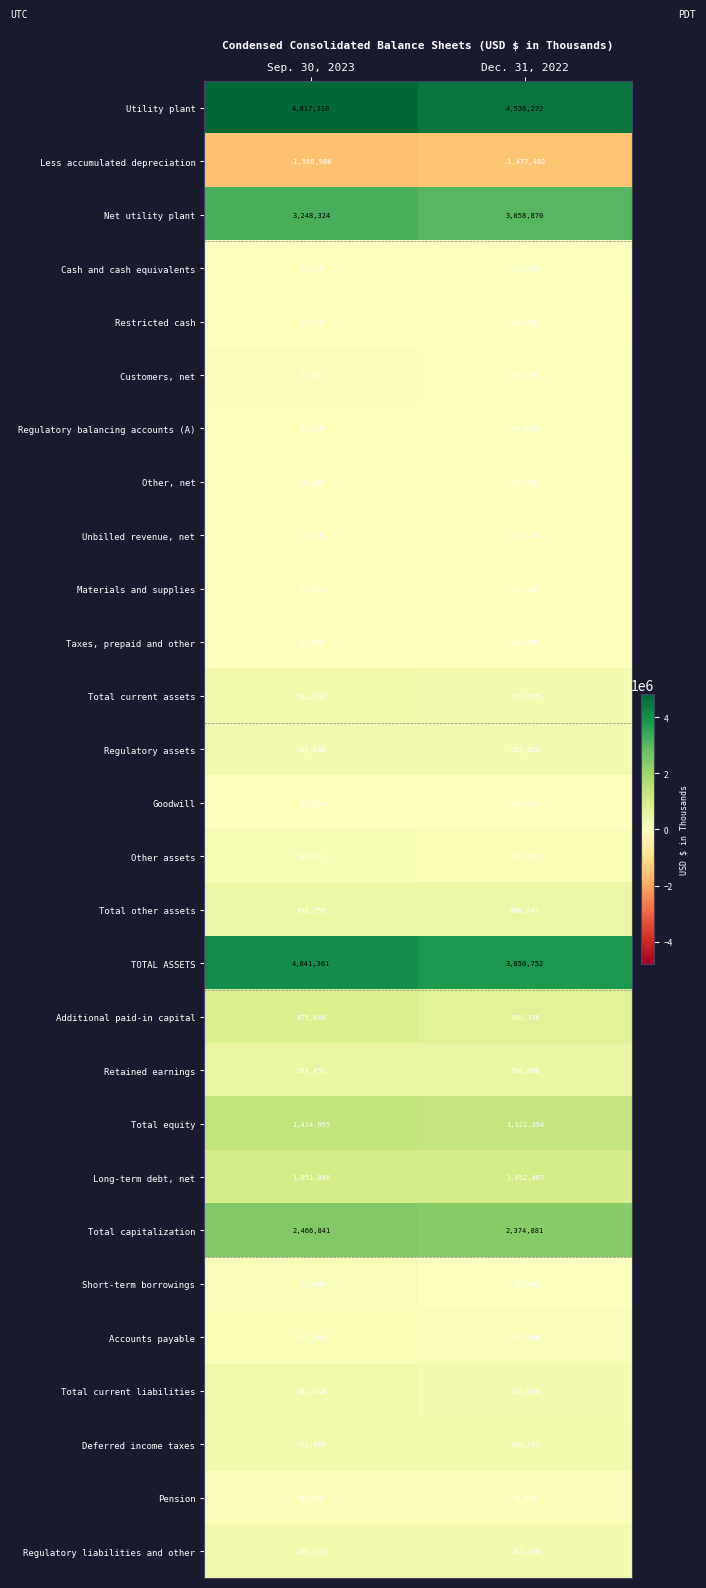

Which series has the largest range (max minus min)?

Utility plant